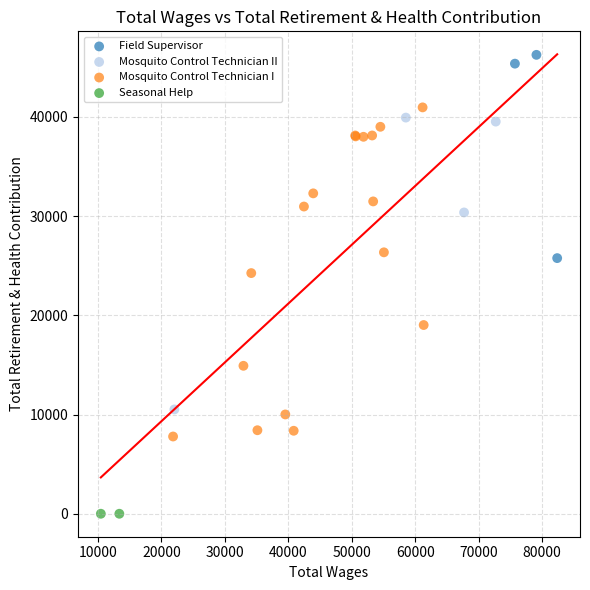

What are all the series names shown in the legend?

Field Supervisor, Mosquito Control Technician II, Mosquito Control Technician I, Seasonal Help